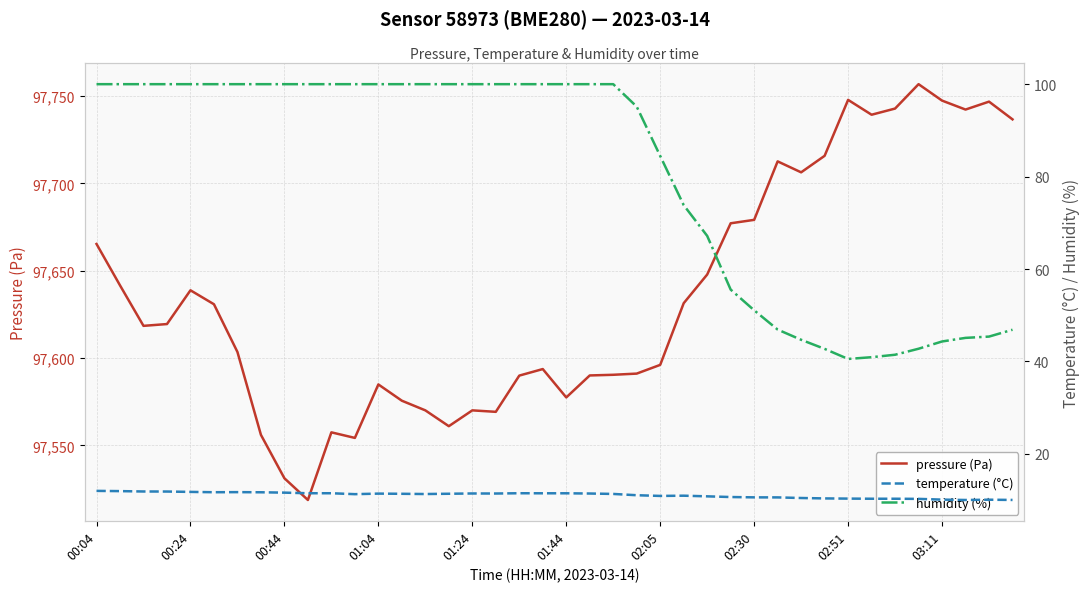

What is the lowest value of the pressure (Pa) series?

97518.7